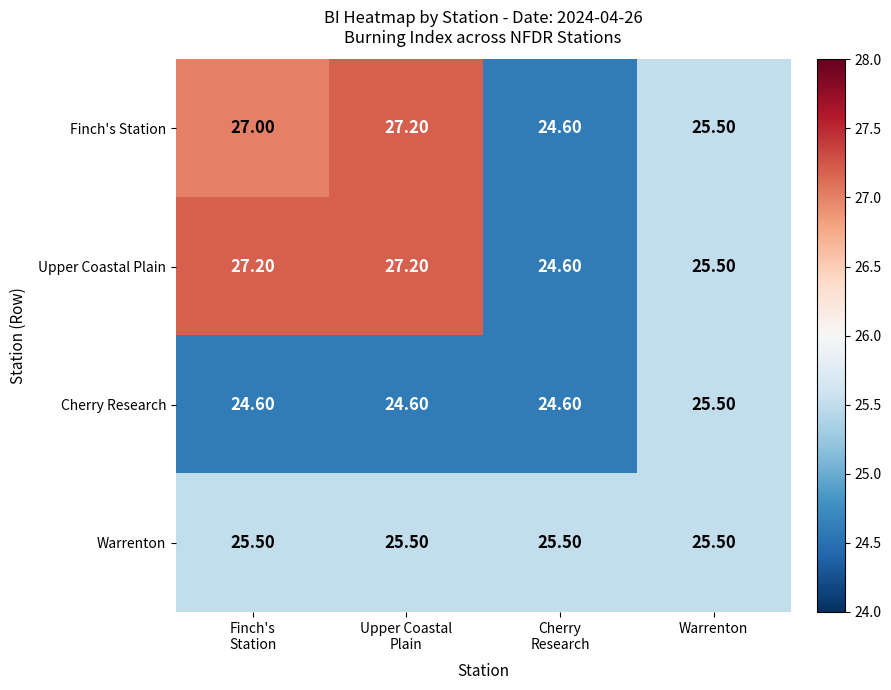

What is the difference between the highest and lowest values at Cherry
Research?

0.9